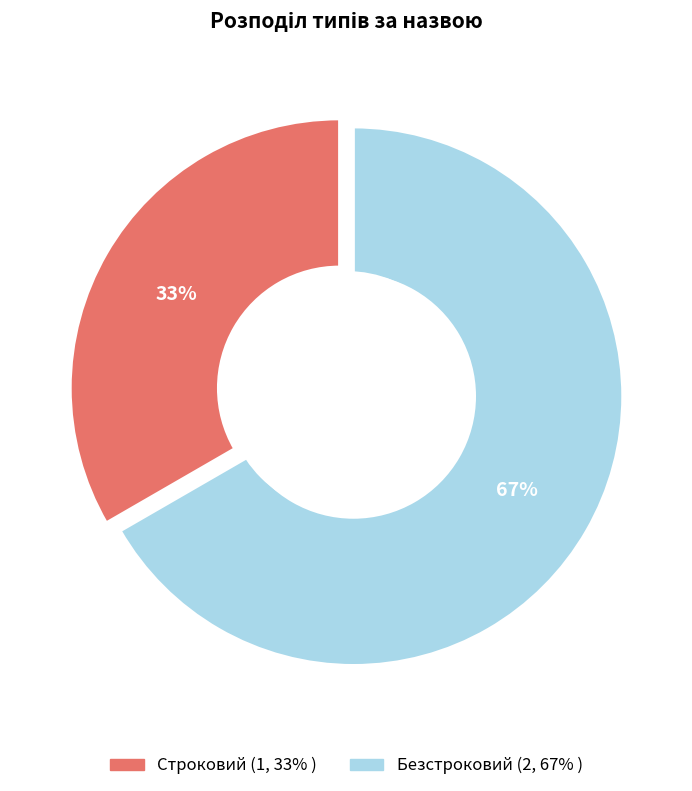

To the nearest percent, what is the combined percentage of Строковий and Безстроковий?

100%